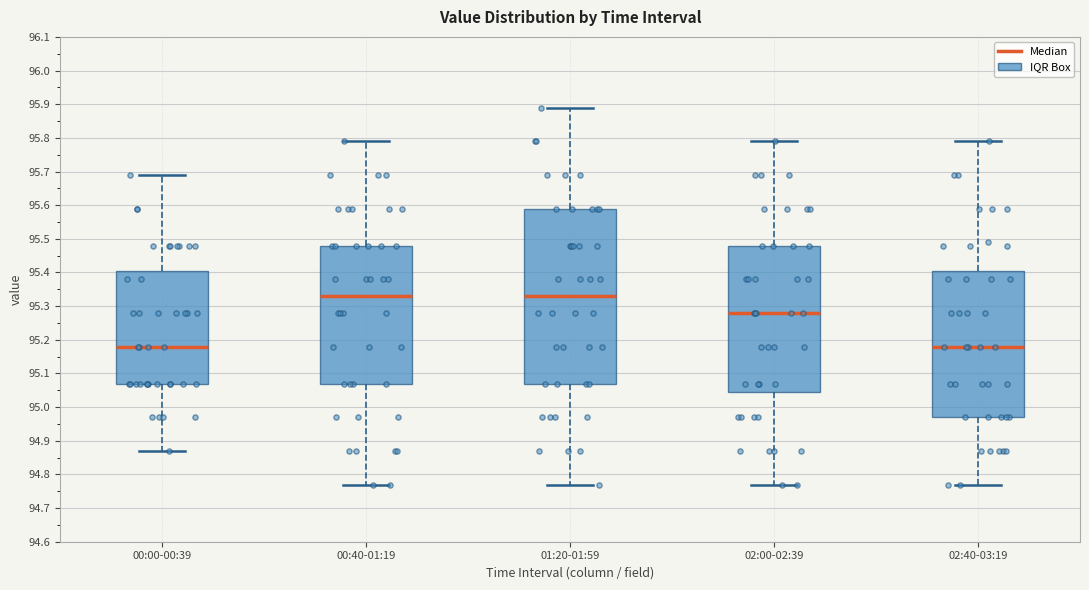

Reading left to right, transcribe this box plot: for each box, give where its median line is, the range the box spans, and where its two whiskers end, as read against the y-axis. The values are not printed on the chart, so give them approximately, as read against the axis.

00:00-00:39: median 95.18, box 95.07 to 95.41, whiskers 94.87 to 95.69
00:40-01:19: median 95.33, box 95.07 to 95.48, whiskers 94.77 to 95.79
01:20-01:59: median 95.33, box 95.07 to 95.59, whiskers 94.77 to 95.89
02:00-02:39: median 95.28, box 95.05 to 95.48, whiskers 94.77 to 95.79
02:40-03:19: median 95.18, box 94.97 to 95.41, whiskers 94.77 to 95.79